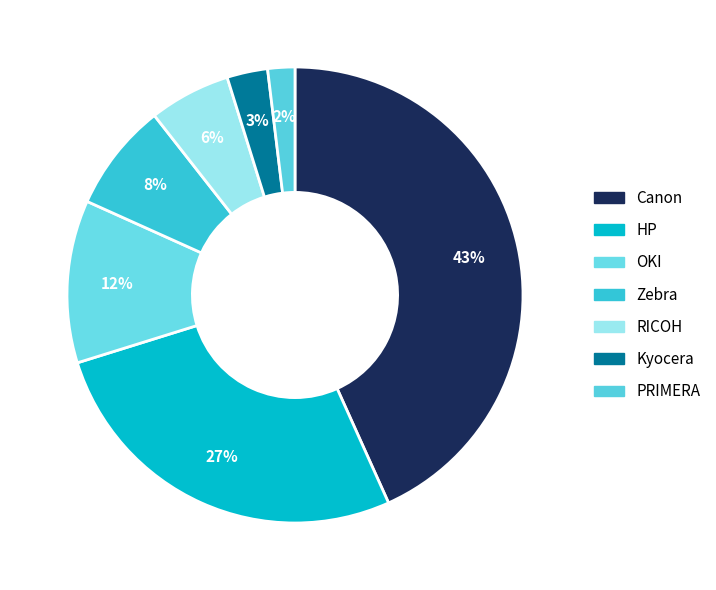

How many slices are in this pie chart?

7